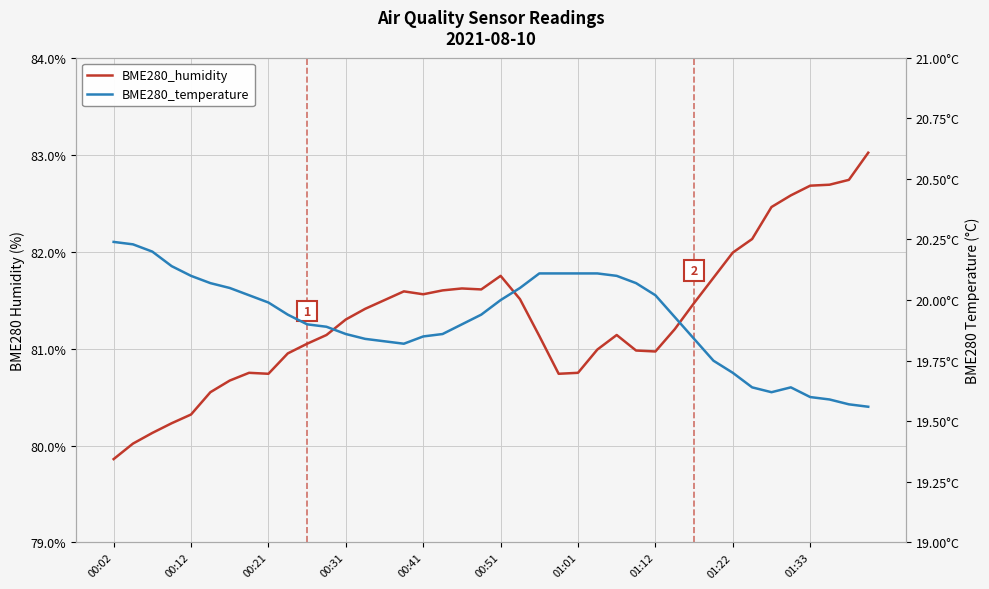

Which has a higher value, 13 or 30?

30